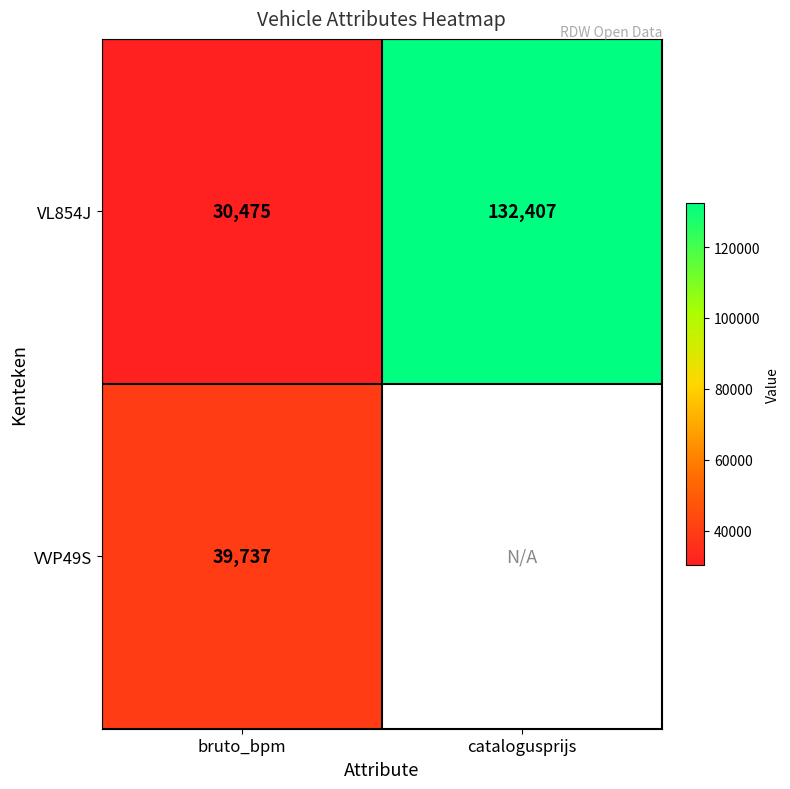

The VL854J series shows 6266.9 at bruto_bpm. True or false?

False